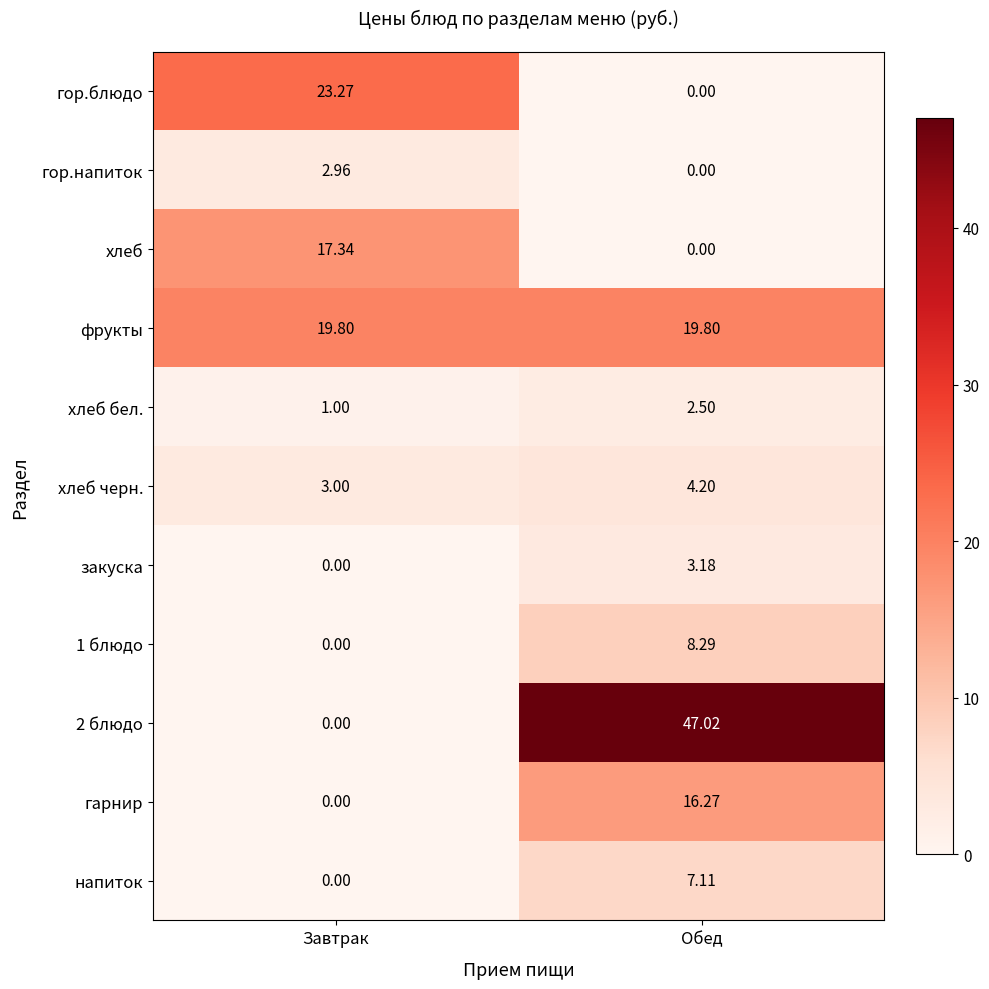

Between Завтрак and Обед, which series saw the biggest shift?

2 блюдо